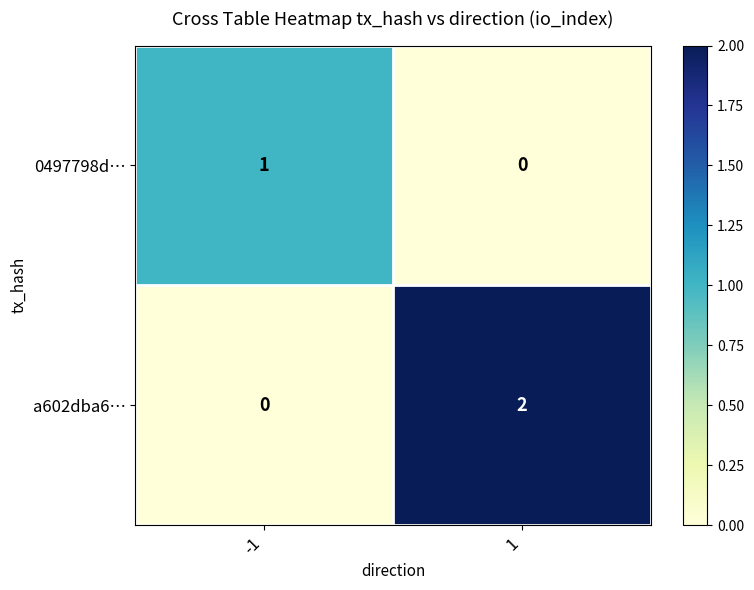

Is it true that a602dba6… equals 2 at 1?

True